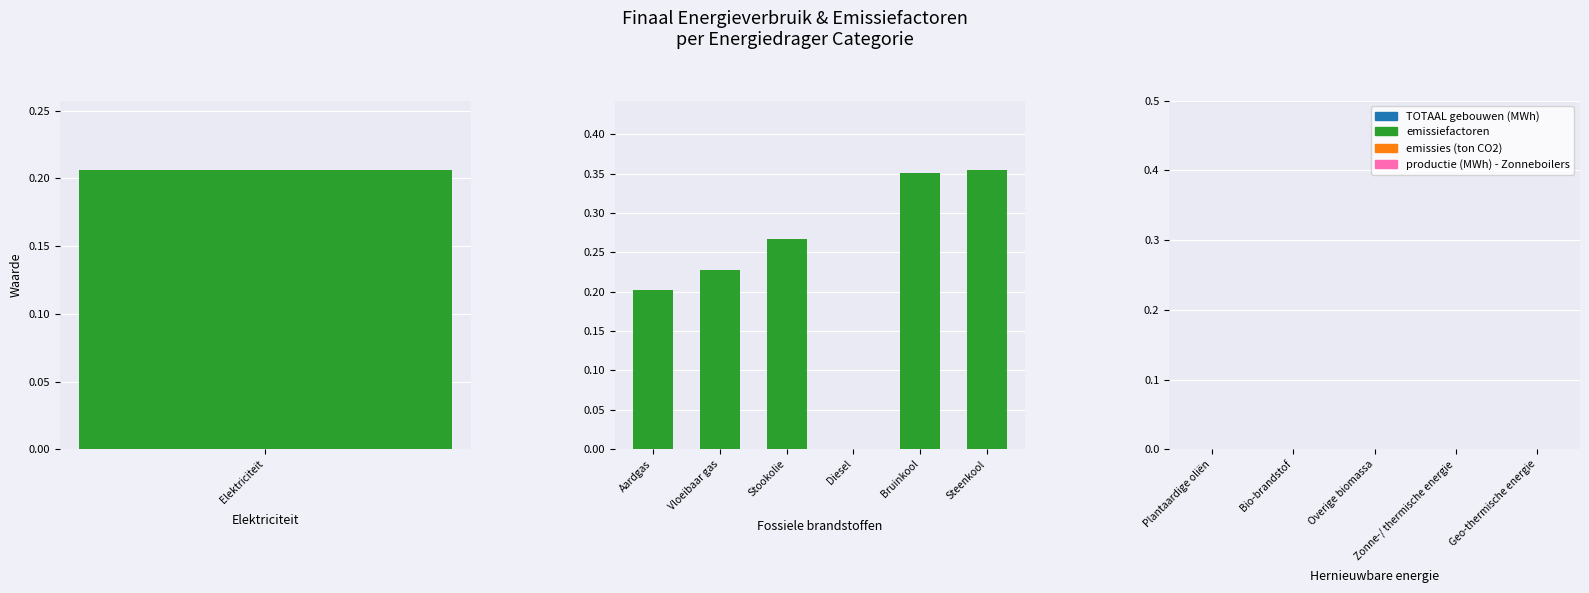

What is the sum of all emissiefactoren values?

1.6